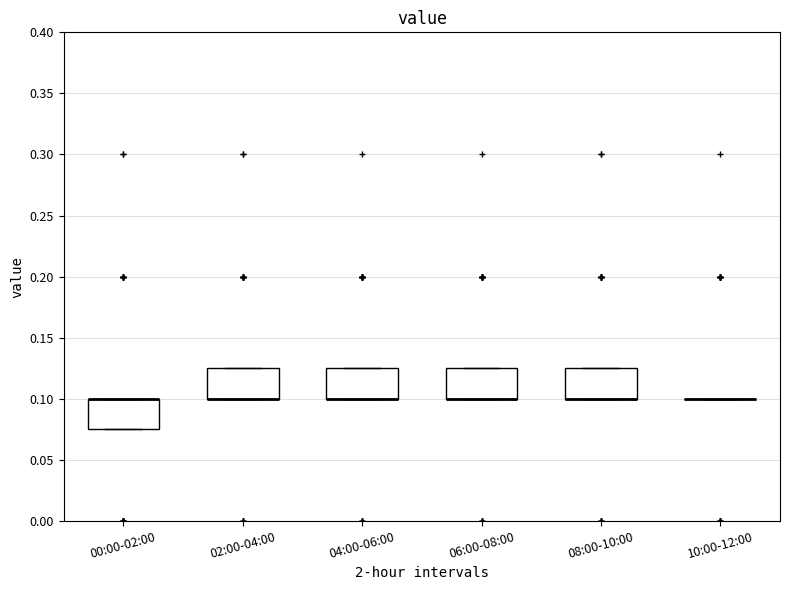

Reading left to right, transcribe this box plot: for each box, give where its median line is, the range the box spans, and where its two whiskers end, as read against the y-axis. The values are not printed on the chart, so give them approximately, as read against the axis.

00:00-02:00: median 0.100 (drawn on the box's upper edge), box 0.075 to 0.100, whiskers 0.075 to 0.100
02:00-04:00: median 0.100 (drawn on the box's lower edge), box 0.100 to 0.125, whiskers 0.100 to 0.125
04:00-06:00: median 0.100 (drawn on the box's lower edge), box 0.100 to 0.125, whiskers 0.100 to 0.125
06:00-08:00: median 0.100 (drawn on the box's lower edge), box 0.100 to 0.125, whiskers 0.100 to 0.125
08:00-10:00: median 0.100 (drawn on the box's lower edge), box 0.100 to 0.125, whiskers 0.100 to 0.125
10:00-12:00: box collapsed to a line at 0.100, whiskers 0.100 to 0.100